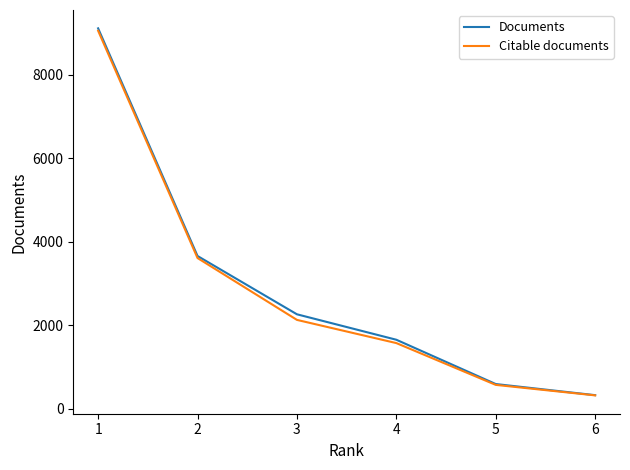

Reading left to right, what are all the values shown in this chart?

Documents: 9106	3659	2264	1655	595	329
Citable documents: 9048	3610	2130	1575	575	324